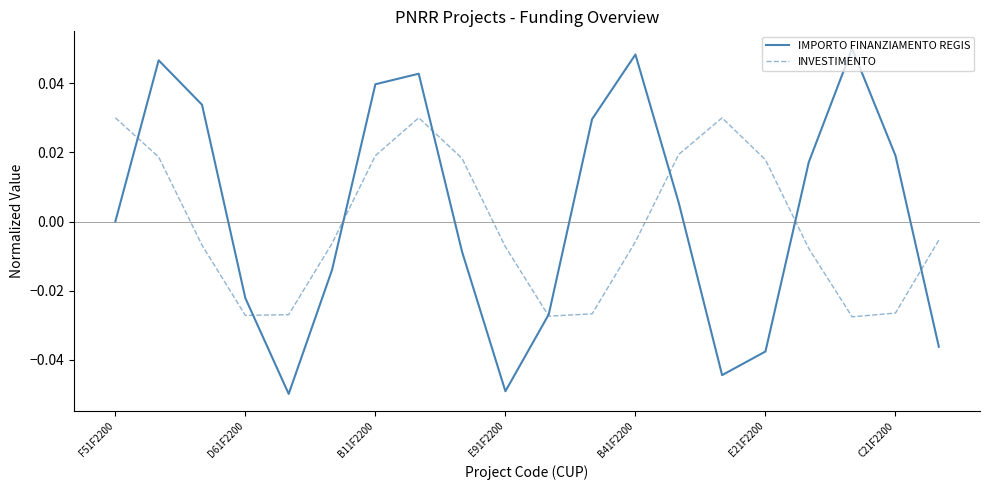

Rank the series at F51F2200 from lowest to highest value.

IMPORTO FINANZIAMENTO REGIS, INVESTIMENTO